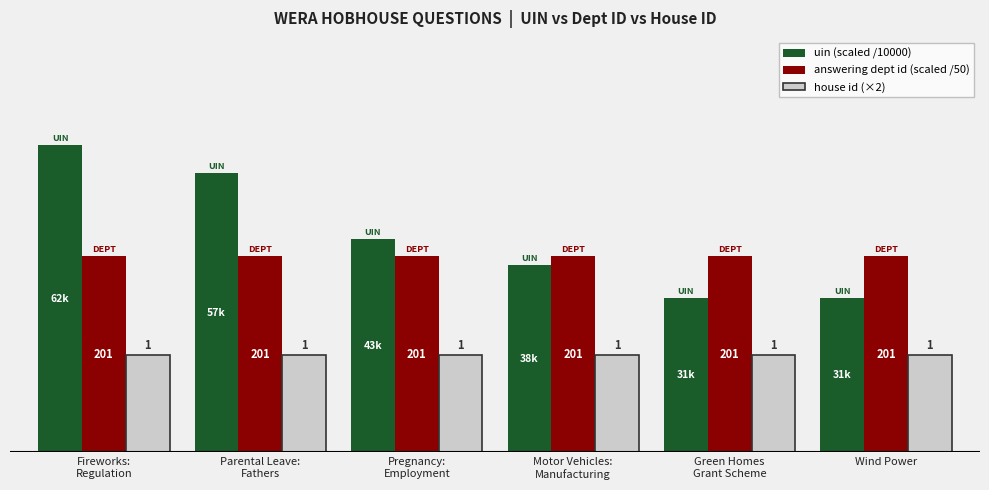

Rank the series by their maximum value, from lowest to highest.

house id (×2), answering dept id (scaled /50), uin (scaled /10000)